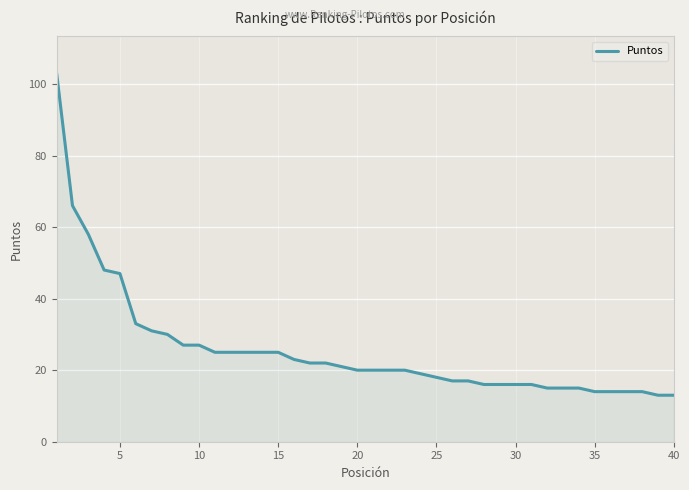

What is the smallest value displayed?

13